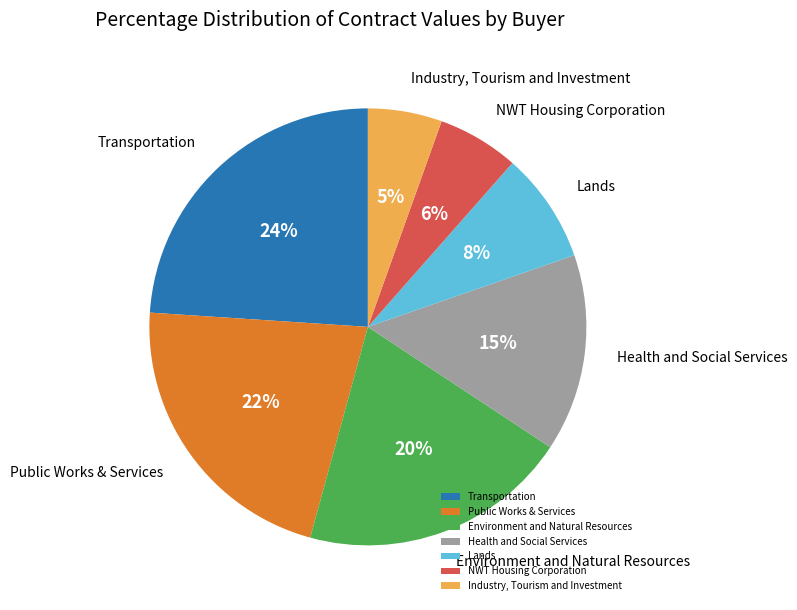

To the nearest percent, what portion does Environment and Natural Resources represent?

20%